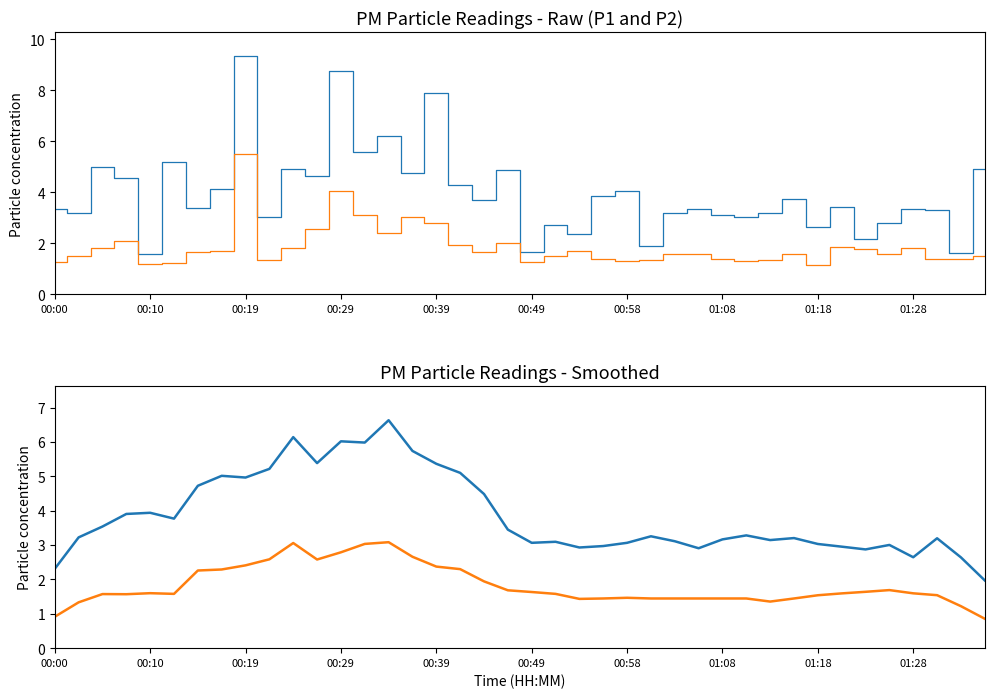

At which category is the sum across all series the highest?

14